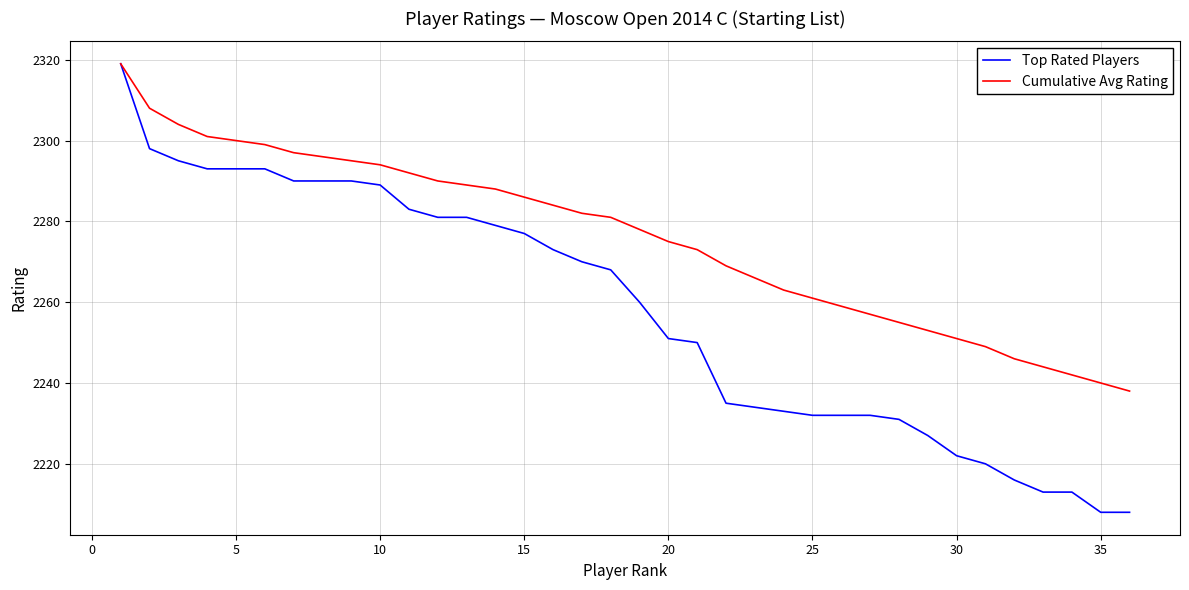

Which series has the largest range (max minus min)?

Top Rated Players